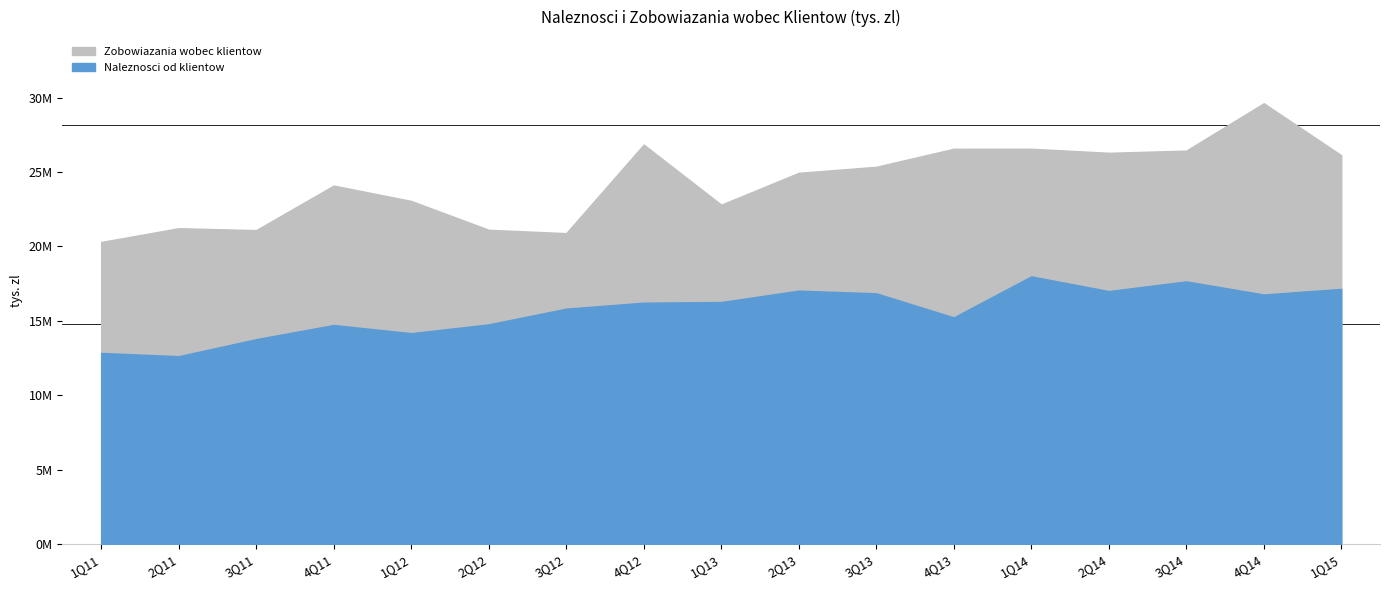

What is the value of the Zobowiazania wobec klientow point at the 12th from the left?

26568765.0